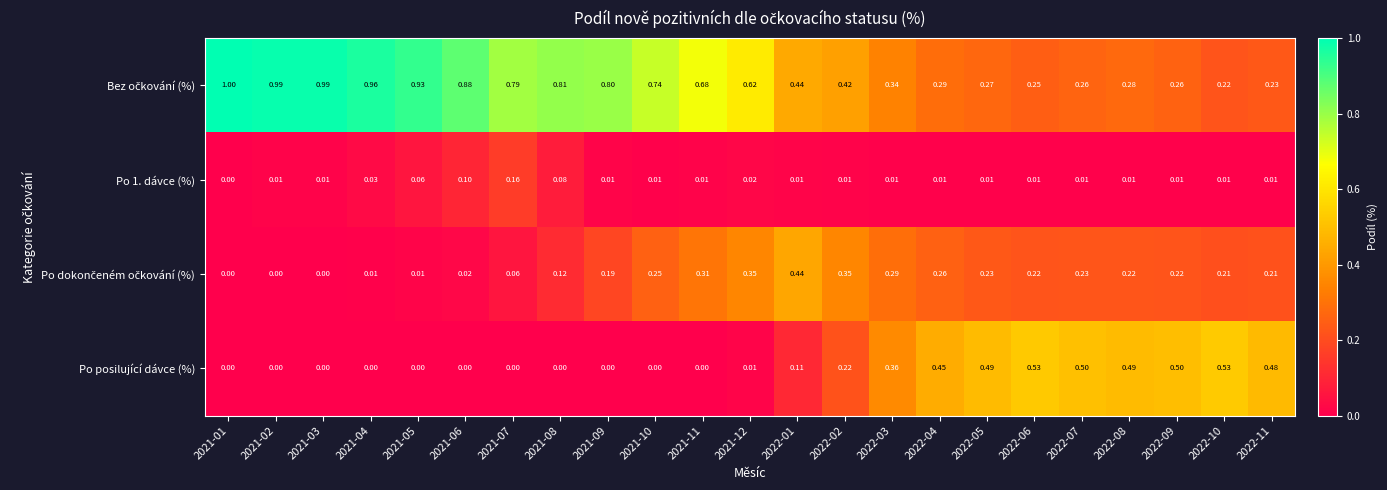

Which label corresponds to the smallest value in the chart?

2021-01